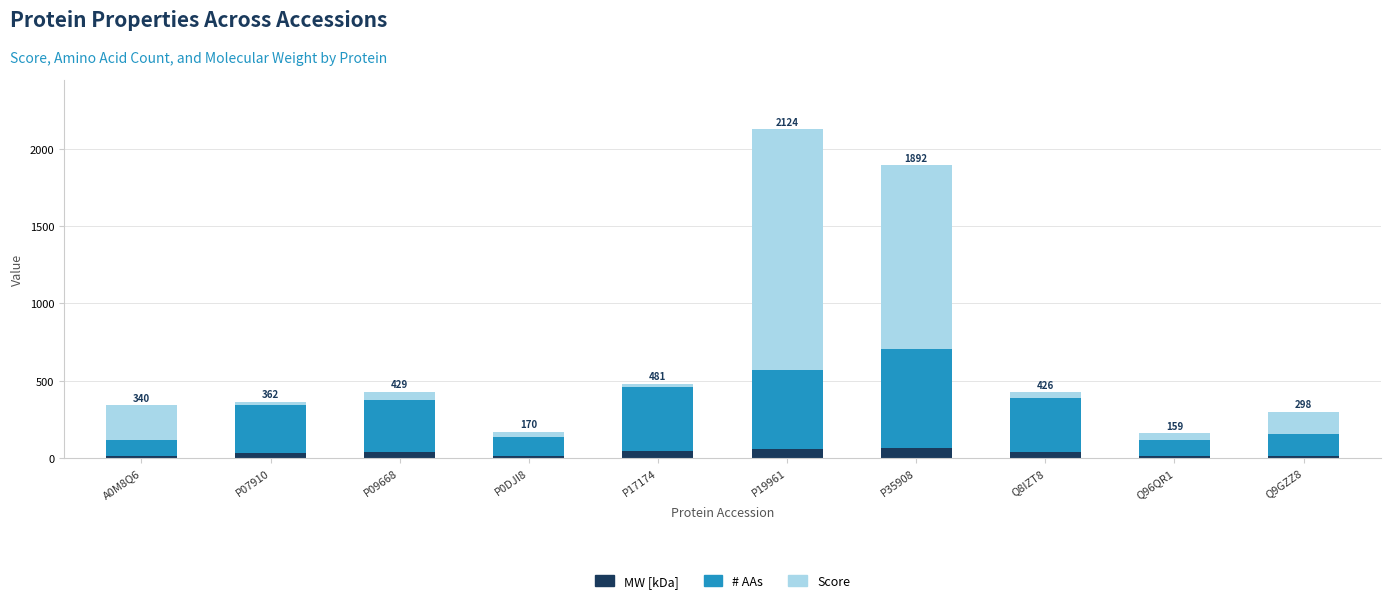

What is the highest value of the MW [kDa] series?

65.4